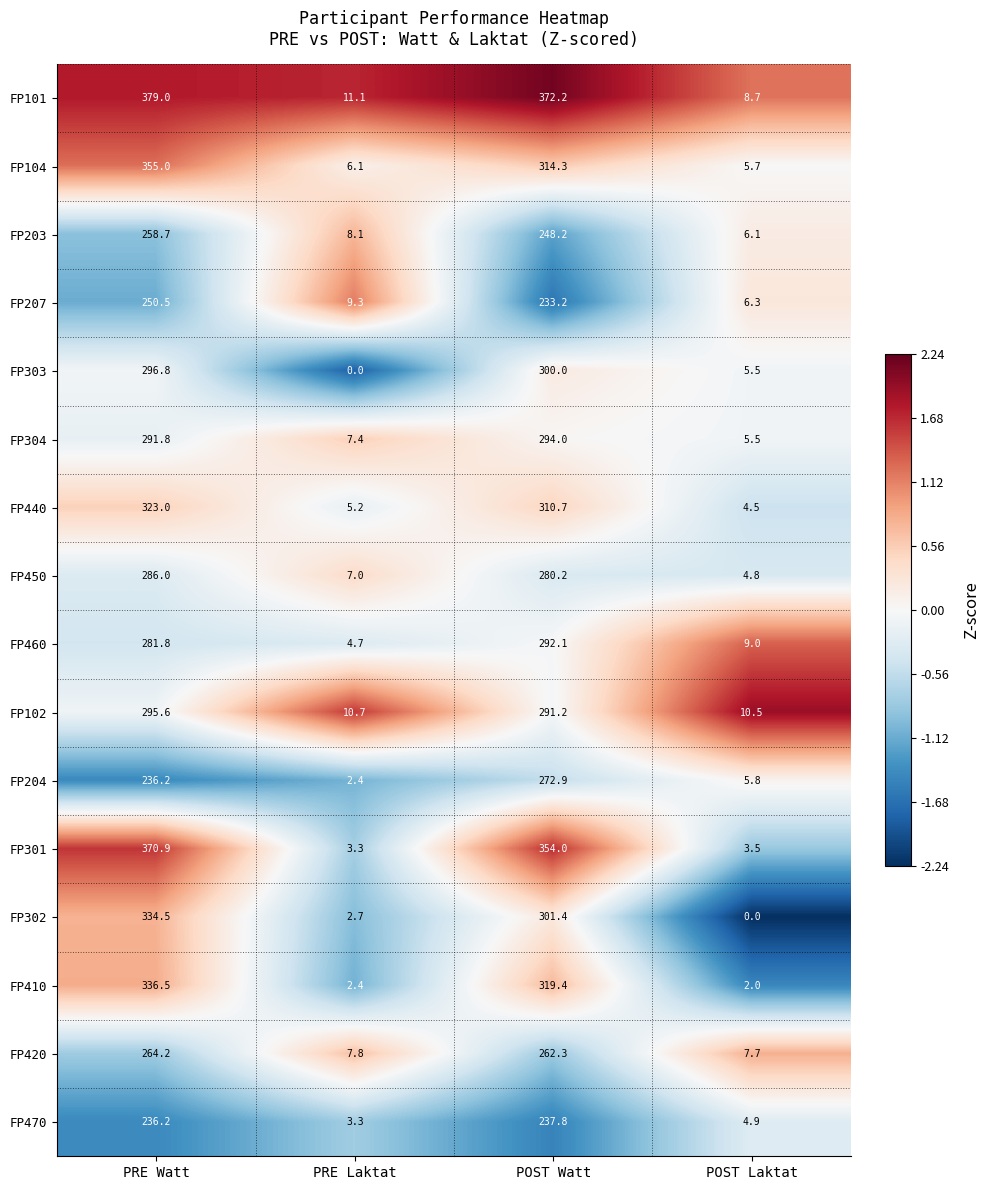

What is the smallest value displayed?

0.0